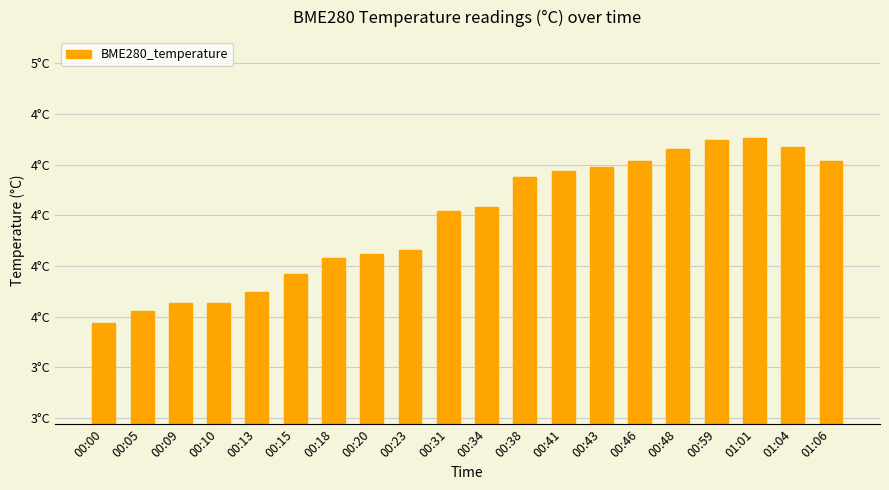

Does the chart contain any negative values?

No